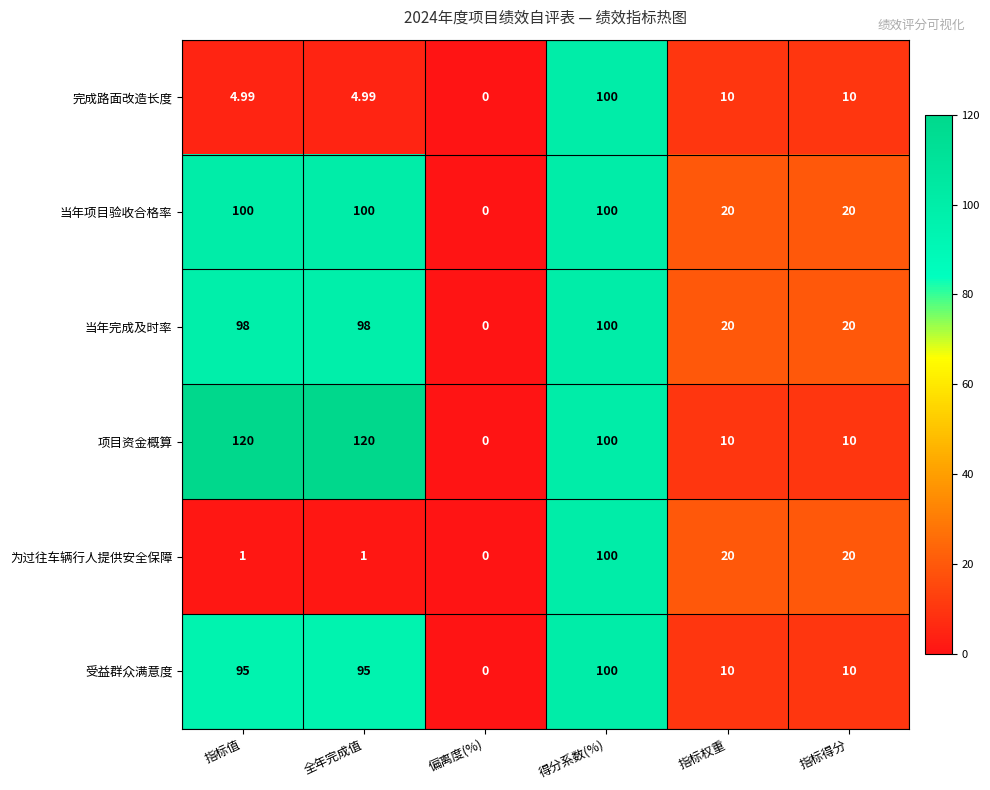

At which label does 完成路面改造长度 first exceed 10?

得分系数(%)